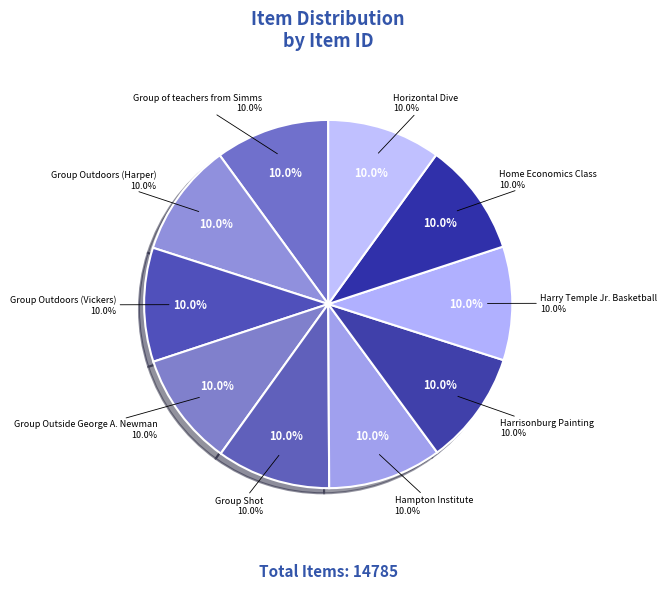

To the nearest percent, what is the average slice percentage?

10%